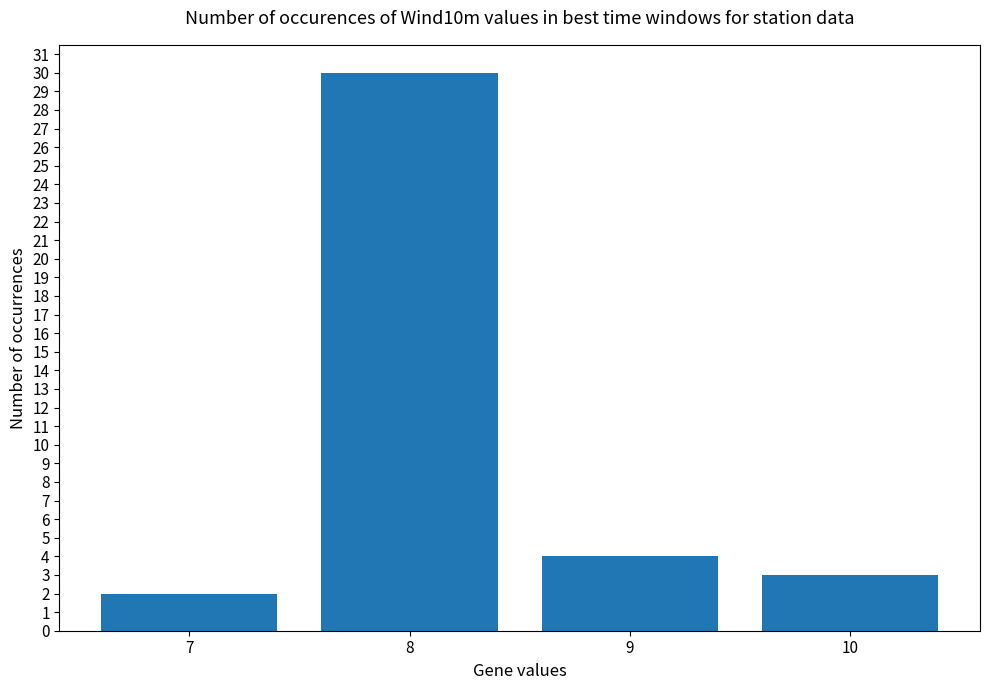

What is the value of the 1st bar from the left?

2